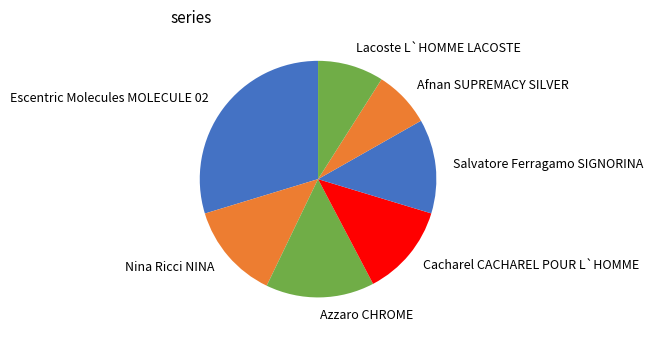

Approximately how many times larger is the value at Afnan SUPREMACY SILVER compared to Cacharel CACHAREL POUR L`HOMME?

0.6